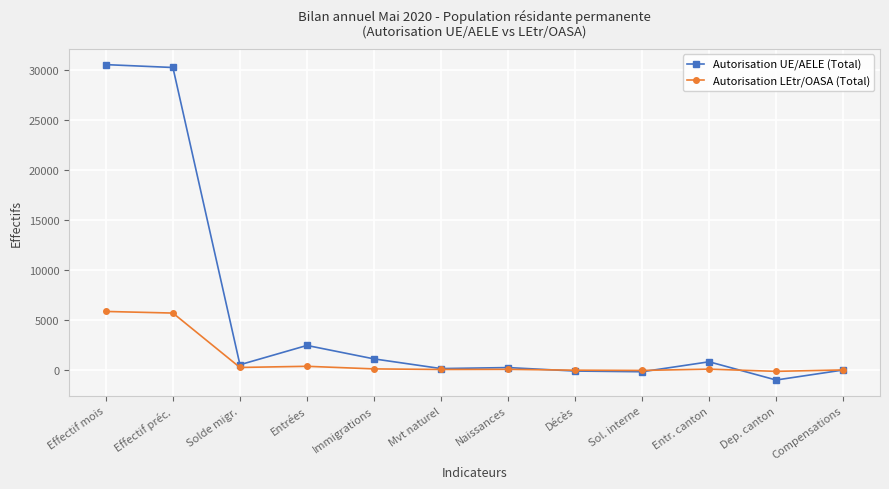

List the series in order of their overall mean, lowest first.

Autorisation LEtr/OASA (Total), Autorisation UE/AELE (Total)